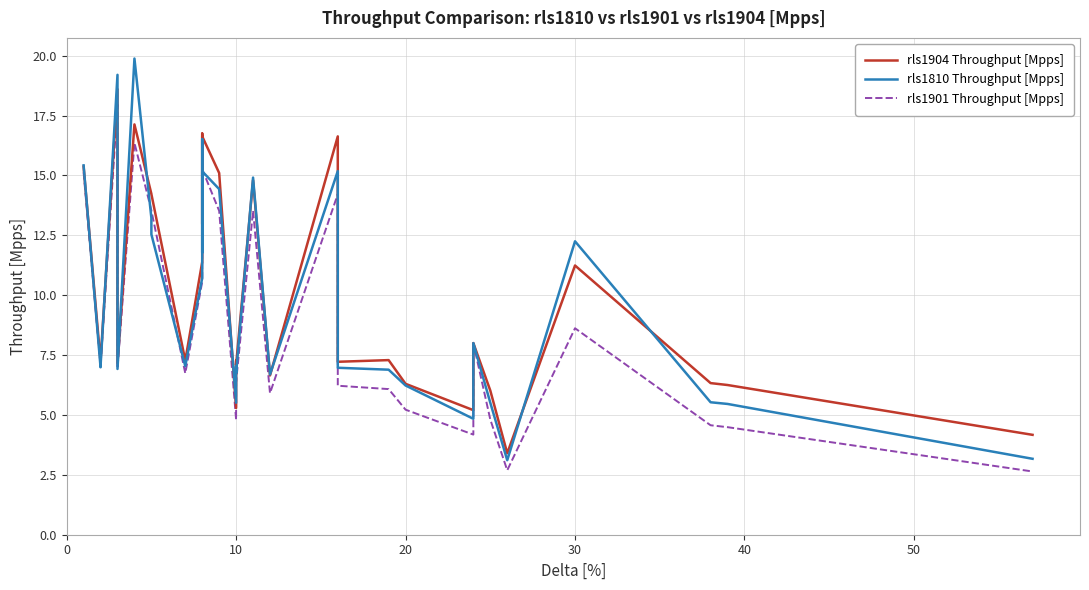

Which series ends up on top after the final intersection of rls1810 Throughput [Mpps] and rls1904 Throughput [Mpps]?

rls1904 Throughput [Mpps]